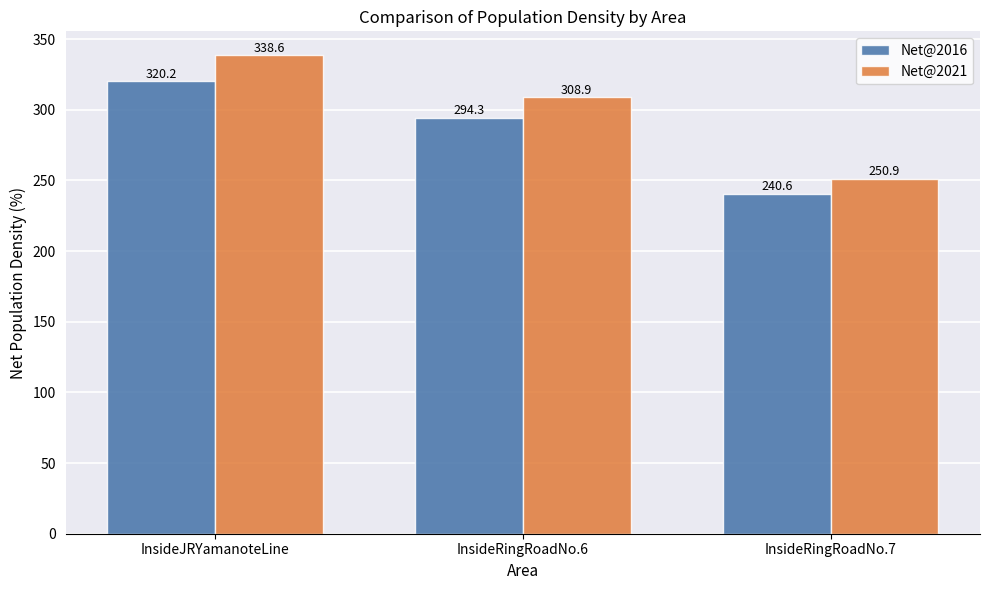

How many data points in Net@2016 are above 294?

2